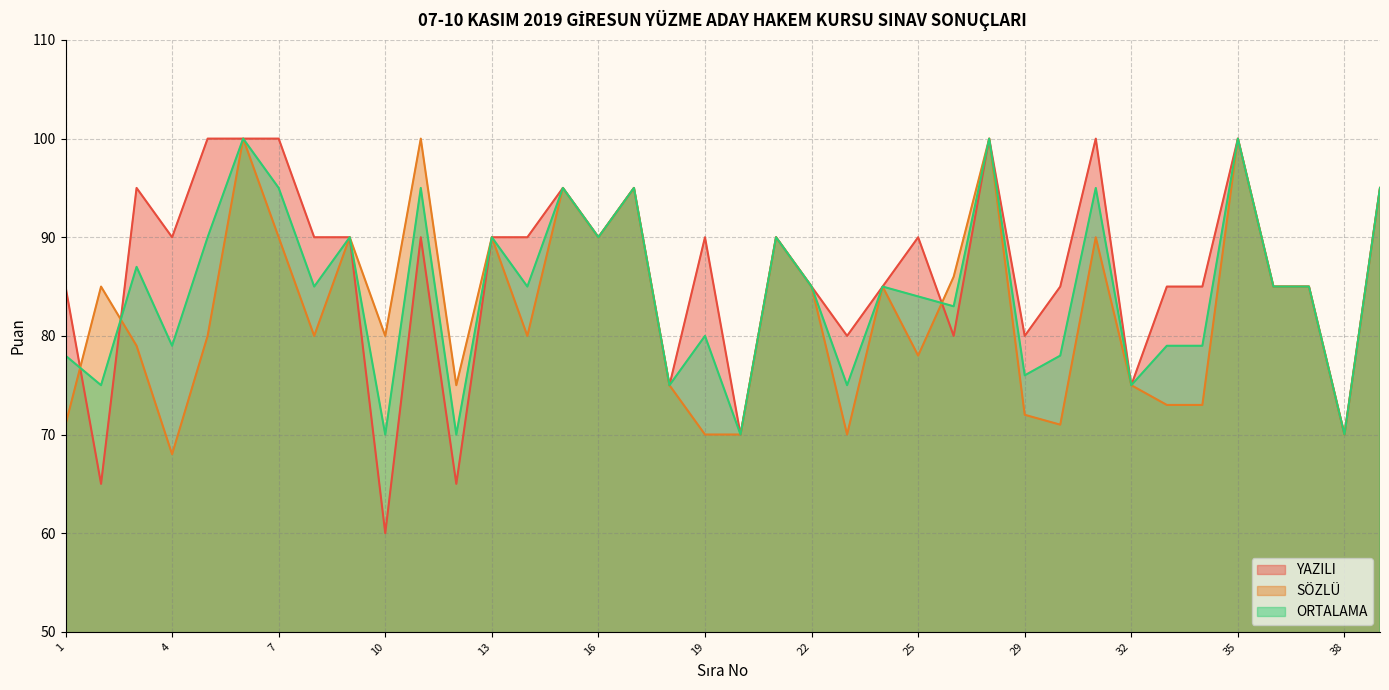

Which series has the largest total across all categories?

YAZILI